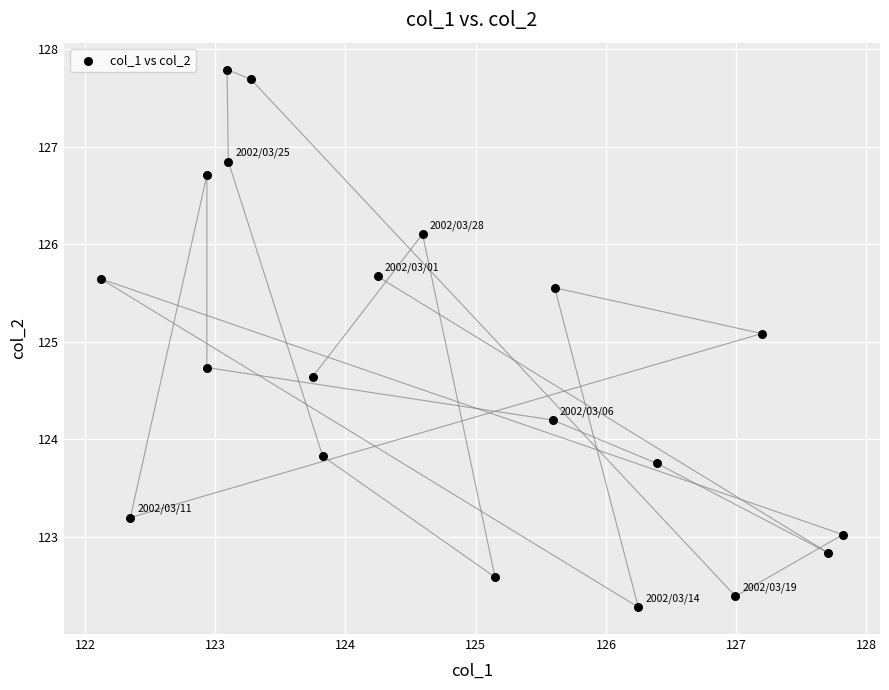

What Y value in the scatter plot is closest to 125?

125.1